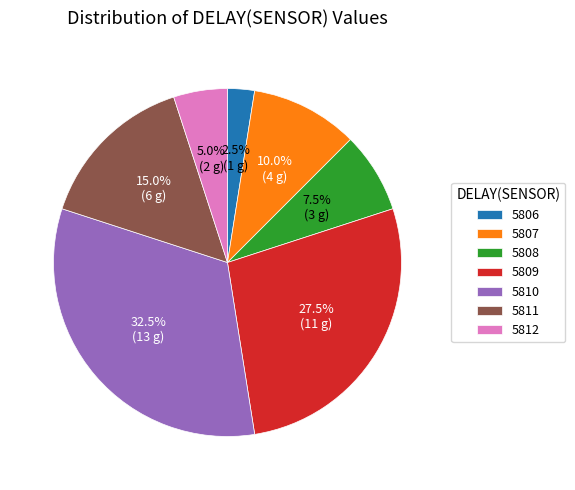

Does any single category account for the majority?

No